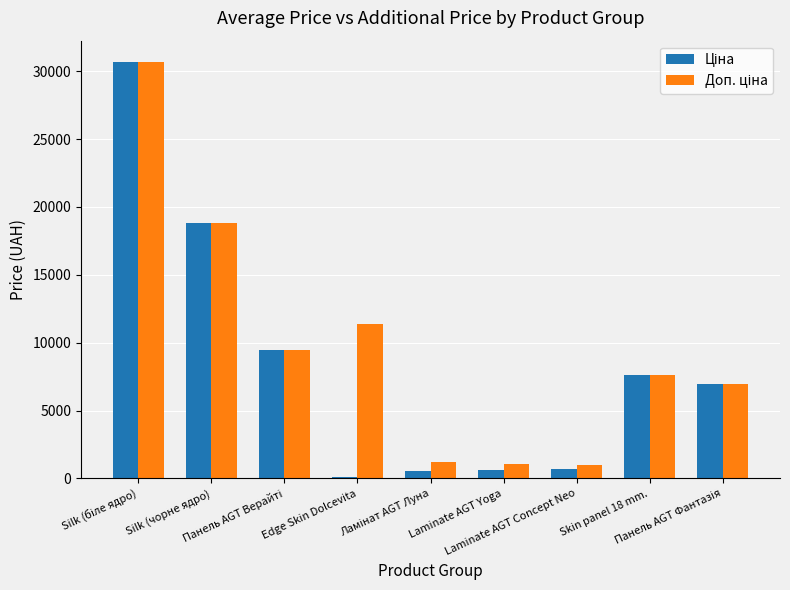

How many categories are shown in the chart?

9